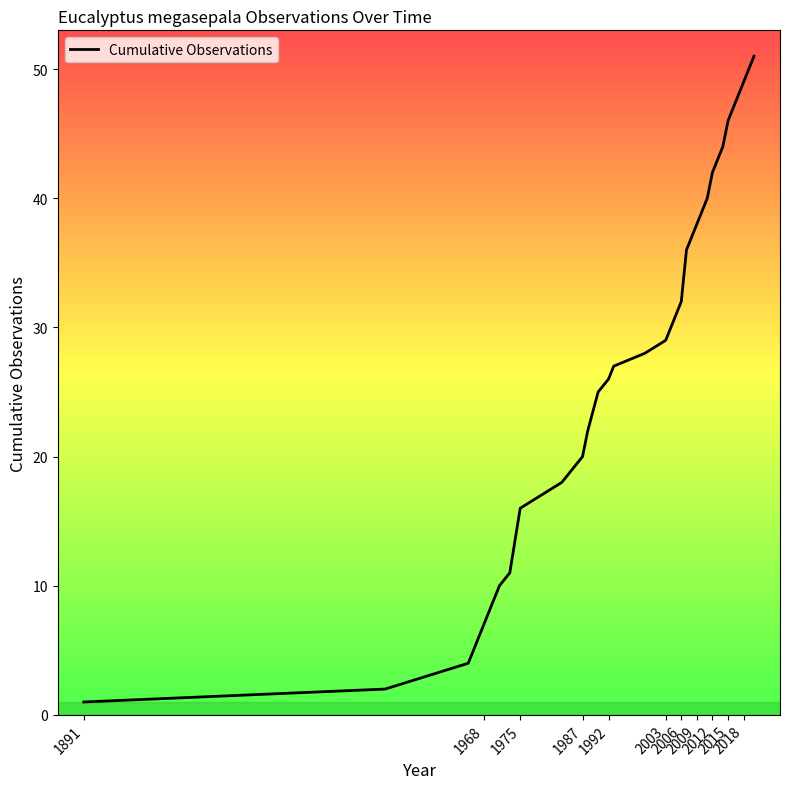

What is the difference between the maximum and minimum values?

50